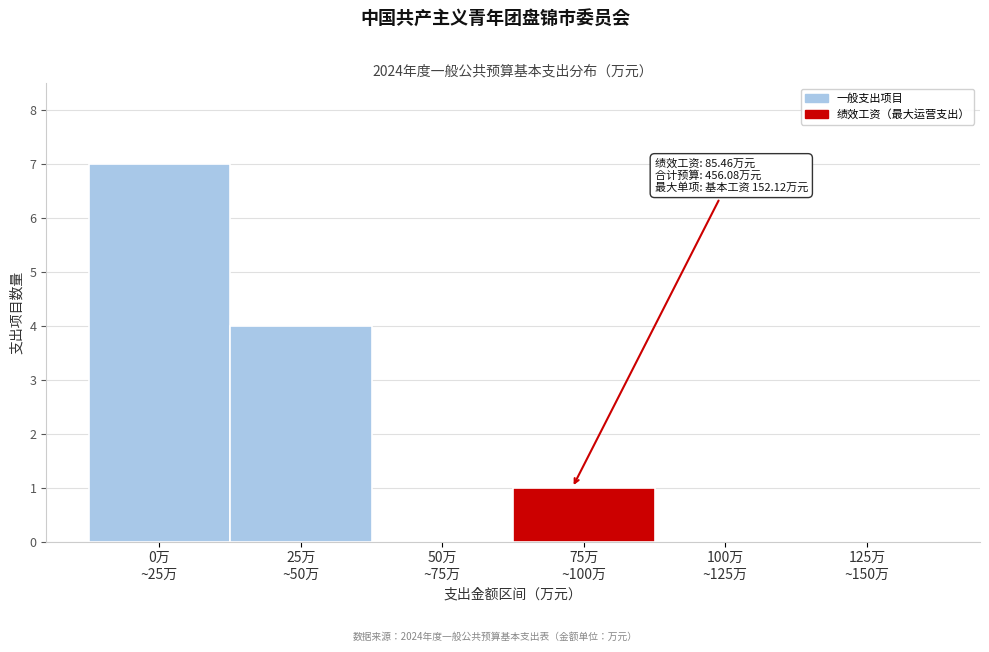

What is the maximum value shown in the chart?

7